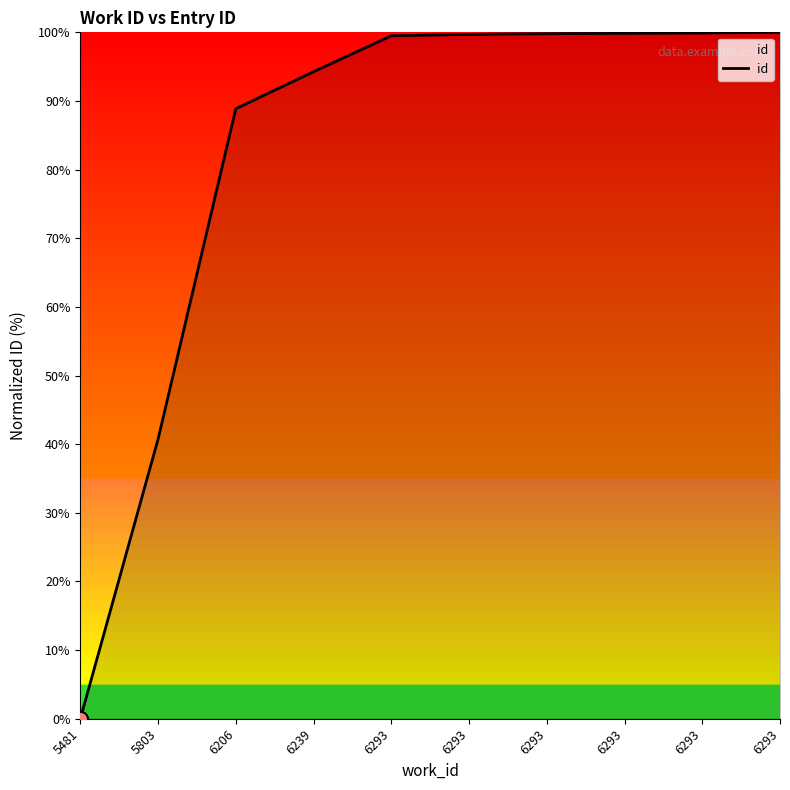

What is the ratio of the value at 6293 to the value at 6239?

1.1